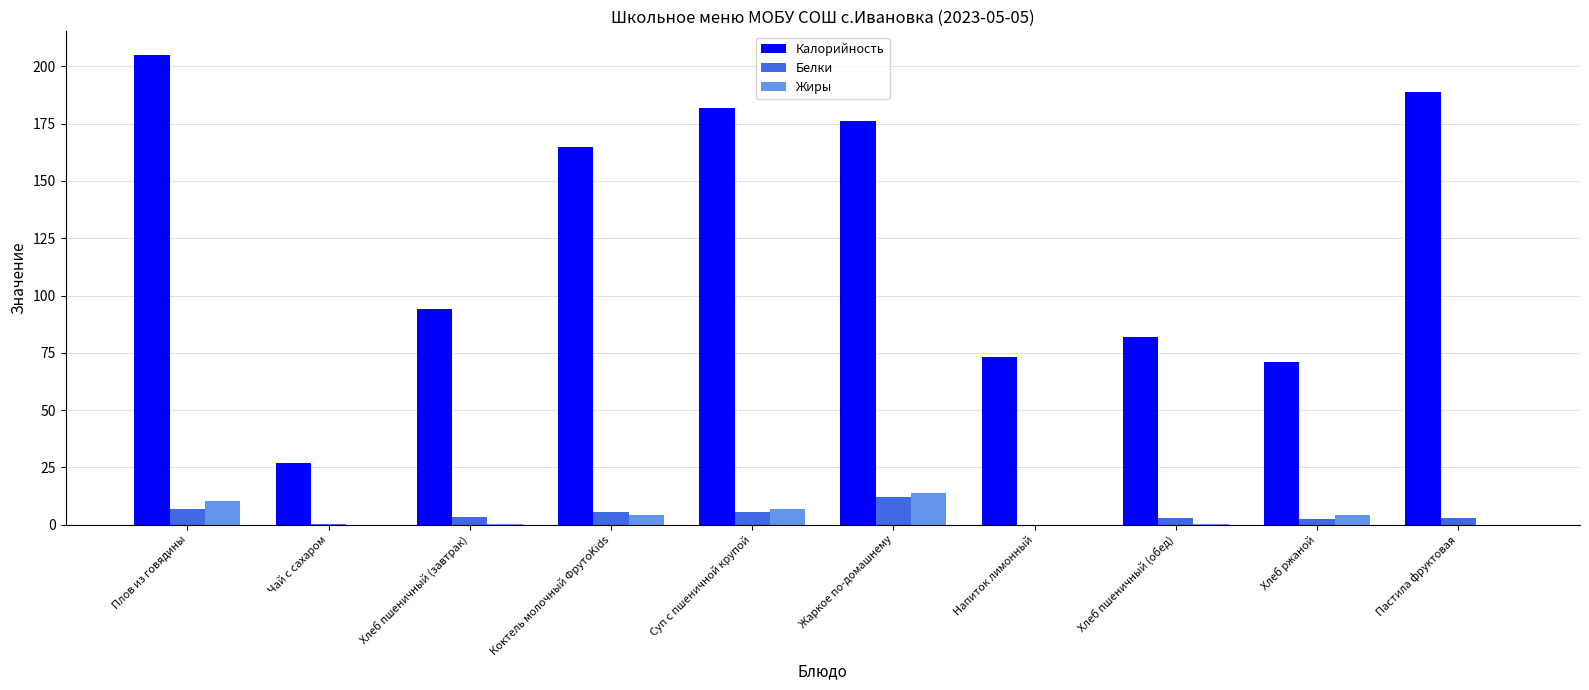

At which label does Белки reach its peak?

Жаркое по-домашнему